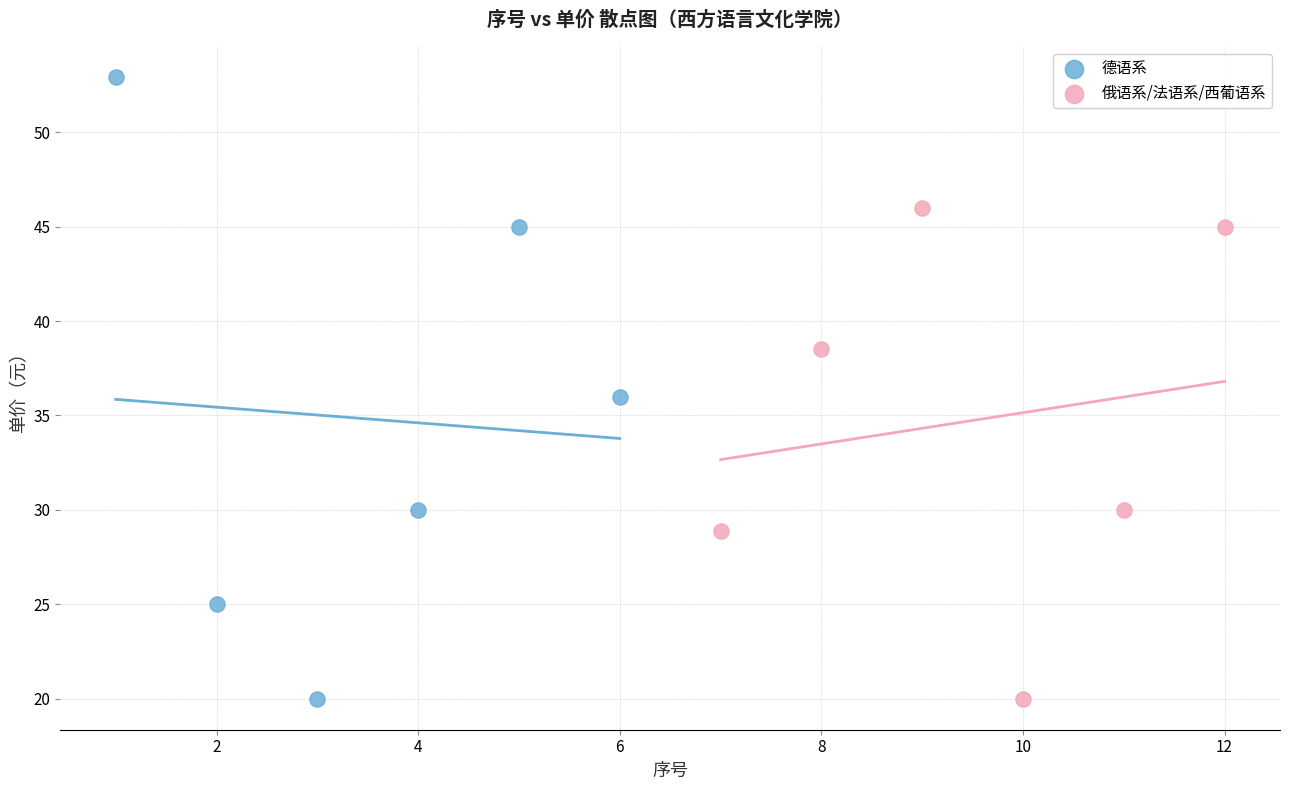

Which series has the widest spread of Y values?

德语系